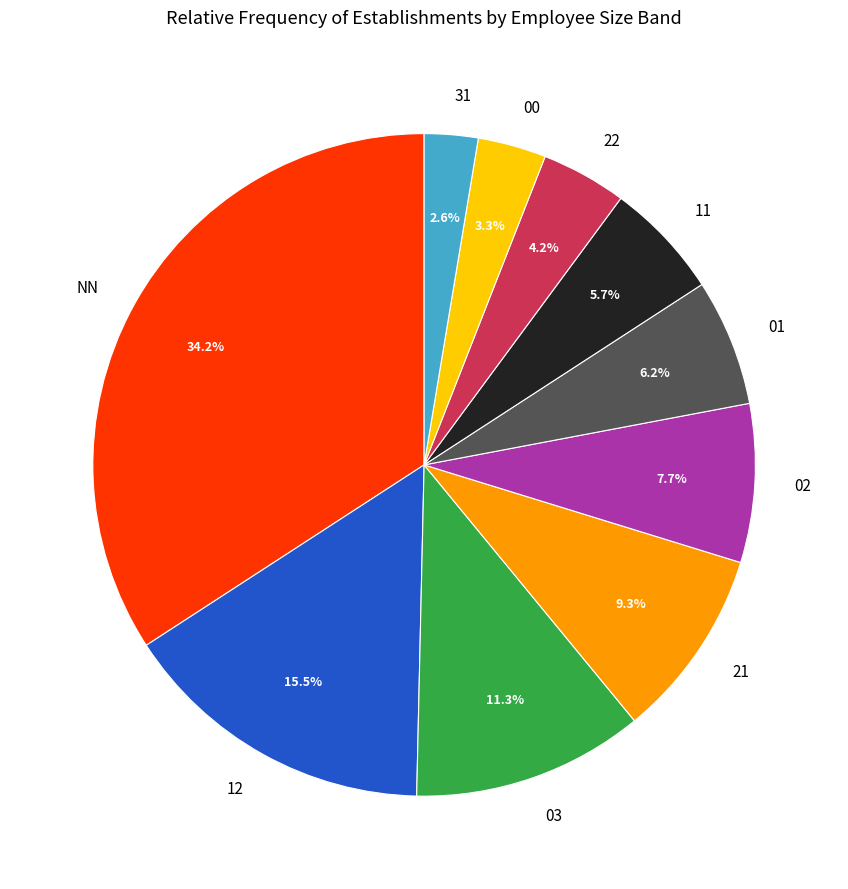

Which slice is the largest?

NN